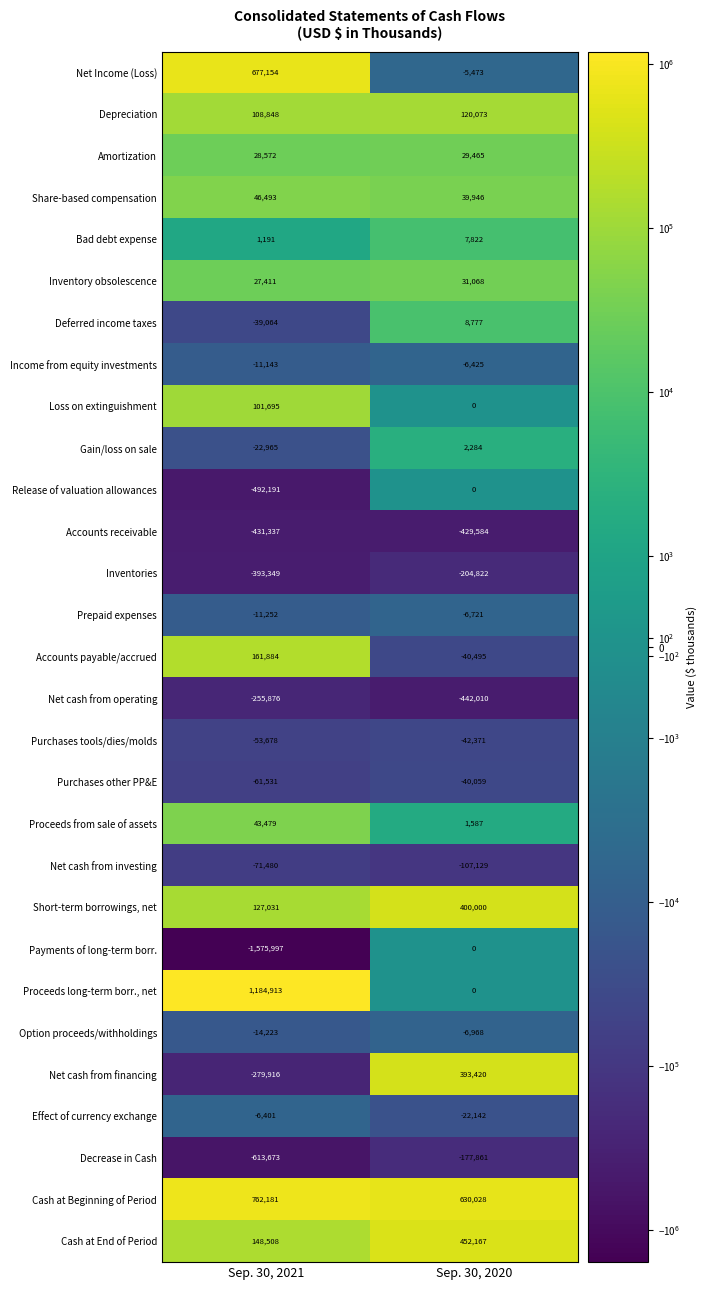

At which category is the sum across all series the highest?

Sep. 30, 2020